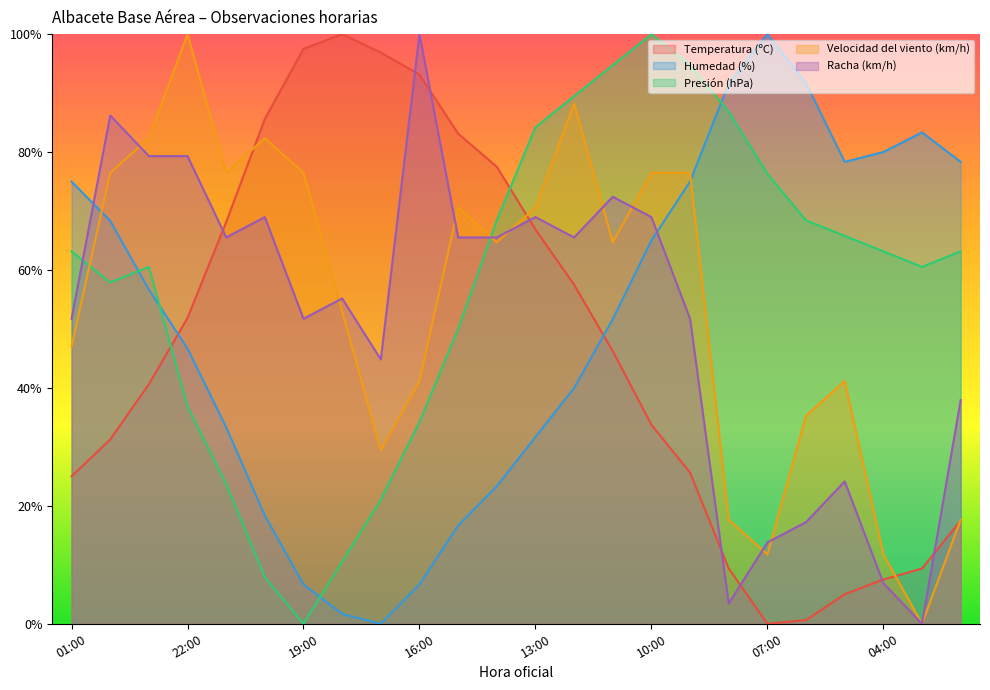

True or false: Humedad (%) and Racha (km/h) cross at least once.

True